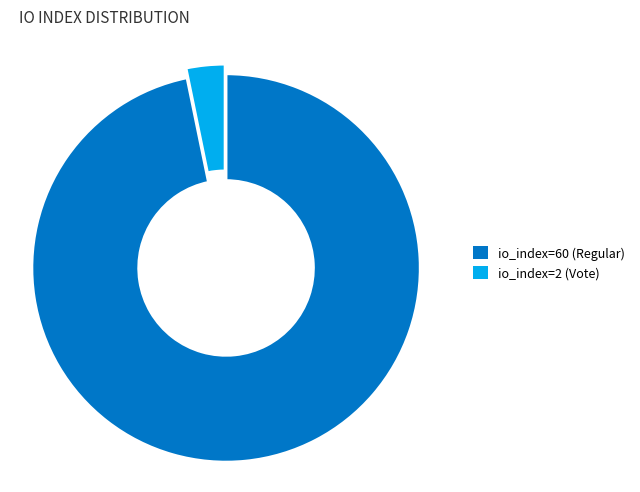

Approximately how many times larger is the value at io_index=60 (Regular) compared to io_index=2 (Vote)?

30.0